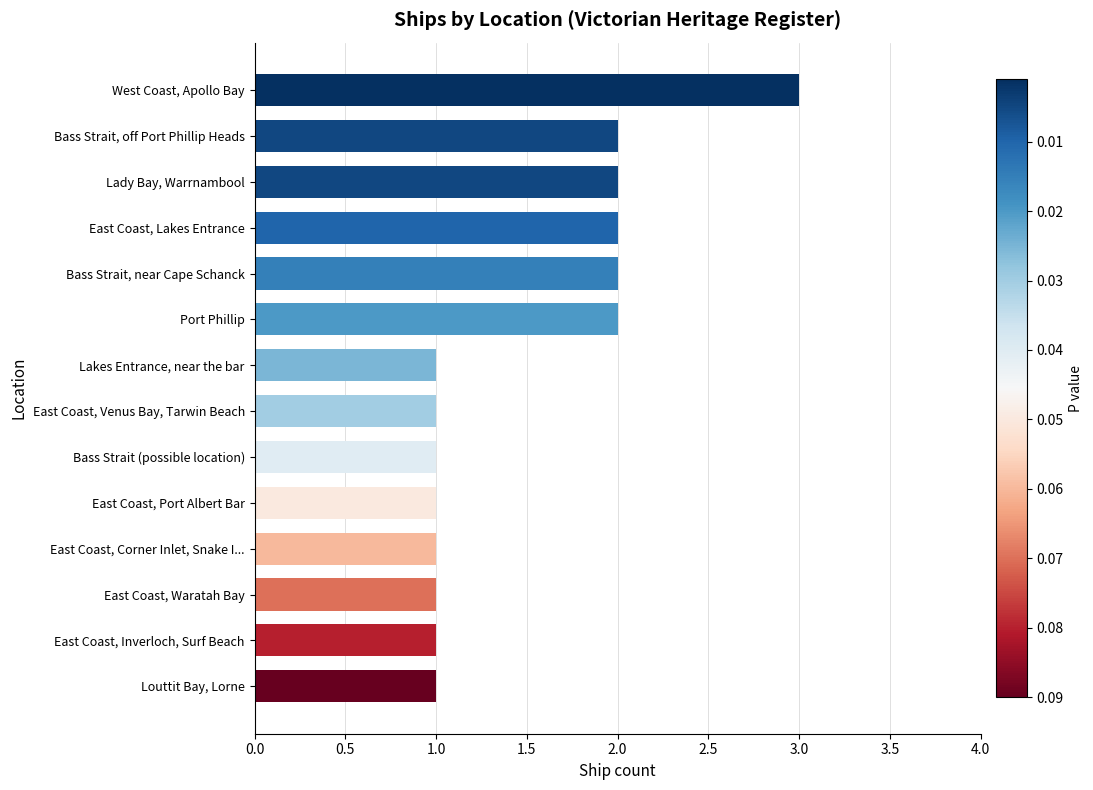

Reading bottom to top, extract all data points from this chart.

Louttit Bay, Lorne=1	East Coast, Inverloch, Surf Beach=1	East Coast, Waratah Bay=1	East Coast, Corner Inlet, Snake I...=1	East Coast, Port Albert Bar=1	Bass Strait (possible location)=1	East Coast, Venus Bay, Tarwin Beach=1	Lakes Entrance, near the bar=1	Port Phillip=2	Bass Strait, near Cape Schanck=2	East Coast, Lakes Entrance=2	Lady Bay, Warrnambool=2	Bass Strait, off Port Phillip Heads=2	West Coast, Apollo Bay=3